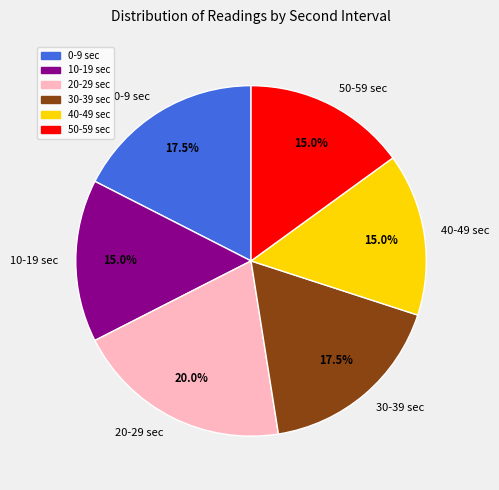

Approximately how many times larger is the value at 0-9 sec compared to 10-19 sec?

1.2